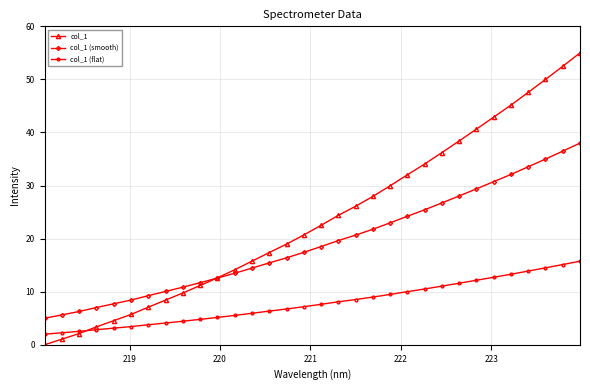

Reading left to right, transcribe all the data shown in this chart.

col_1: 0.0	1.1	2.1	3.4	4.5	5.7	7.1	8.4	9.8	11.2	12.6	14.1	15.8	17.4	19.0	20.7	22.5	24.4	26.1	28.0	30.0	32.0	34.1	36.2	38.4	40.6	42.9	45.2	47.6	50.0	52.5	55.0
col_1 (smooth): 5.0	5.6	6.3	7.0	7.7	8.4	9.3	10.1	10.9	11.7	12.6	13.5	14.5	15.4	16.4	17.4	18.5	19.6	20.7	21.8	23.0	24.2	25.4	26.7	28.0	29.4	30.7	32.1	33.5	35.0	36.5	38.0
col_1 (flat): 2.0	2.3	2.5	2.8	3.1	3.4	3.8	4.1	4.4	4.8	5.2	5.5	5.9	6.3	6.7	7.2	7.6	8.1	8.5	9.0	9.5	10.0	10.5	11.1	11.6	12.2	12.7	13.3	13.9	14.5	15.1	15.8